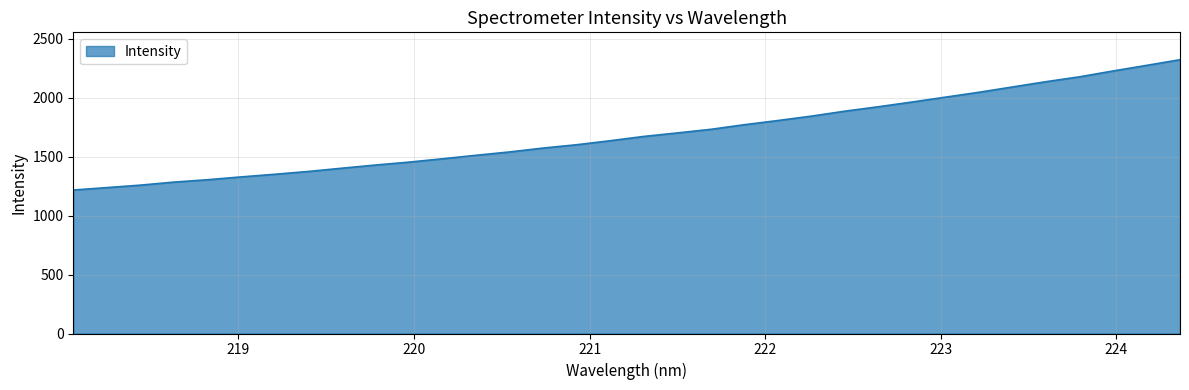

What is the difference between the maximum and minimum values?

1104.9